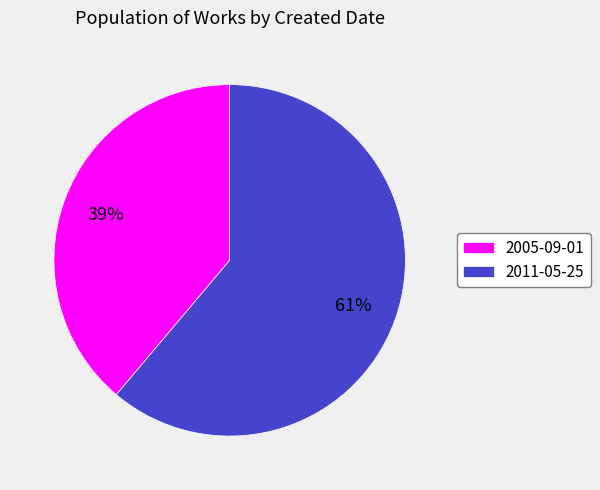

To the nearest percent, what is the difference between the 2005-09-01 and 2011-05-25 slice percentages?

22%